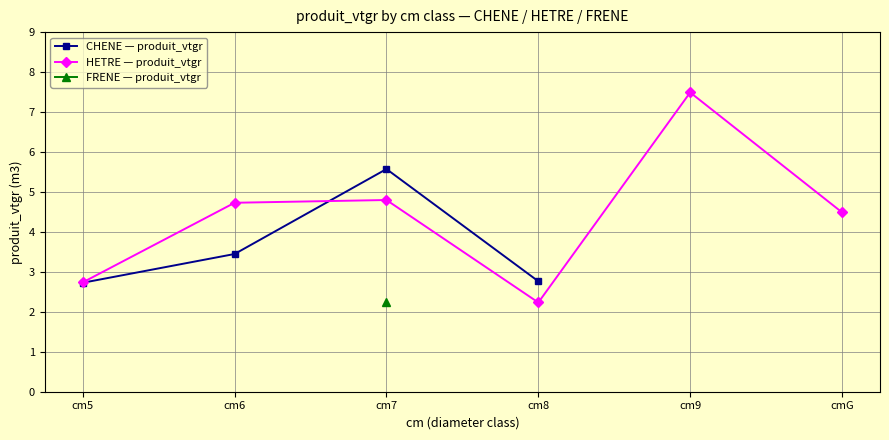

List the labels in order of HETRE — produit_vtgr value, smallest first.

cm8, cm5, cmG, cm6, cm7, cm9